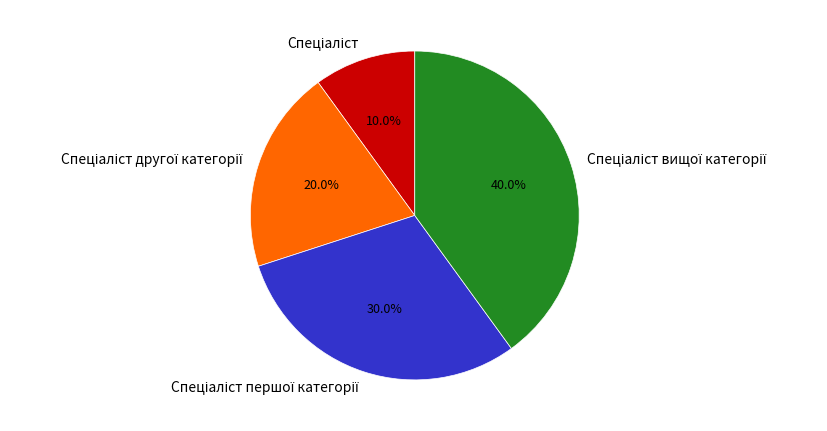

Is there any slice that represents more than half of the pie?

No